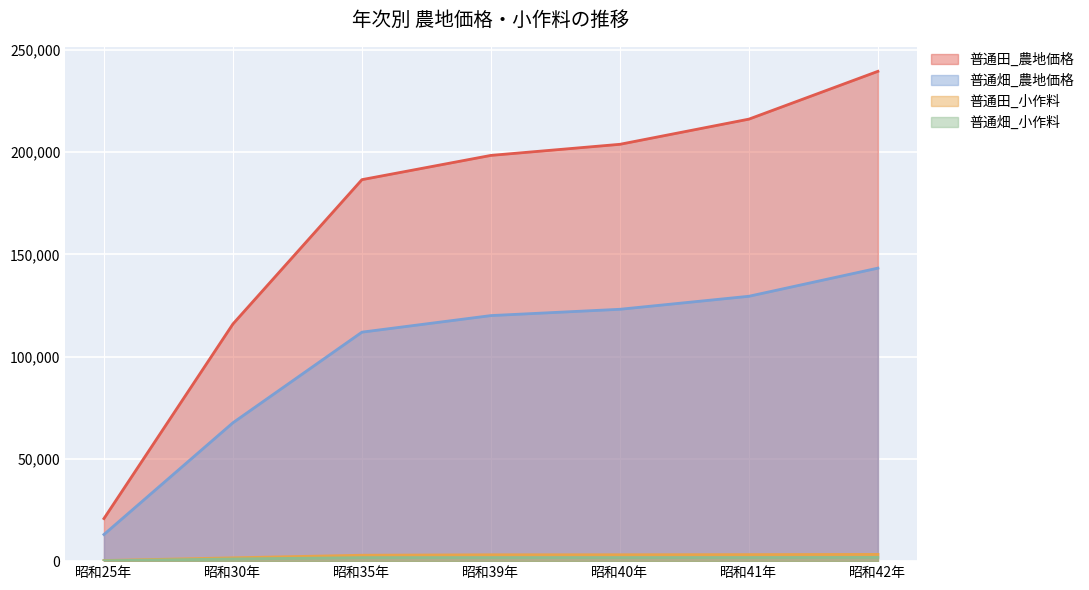

True or false: 普通田_農地価格 has more than 0 points higher than both neighbors.

False